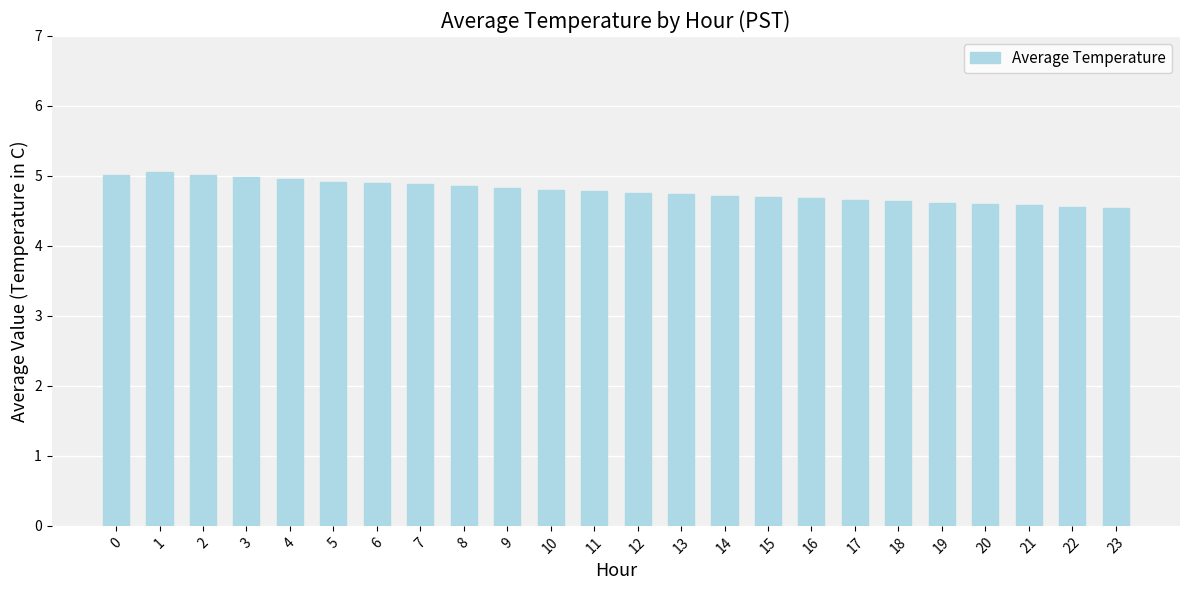

What is the ratio of the value at 17 to the value at 10?

1.0